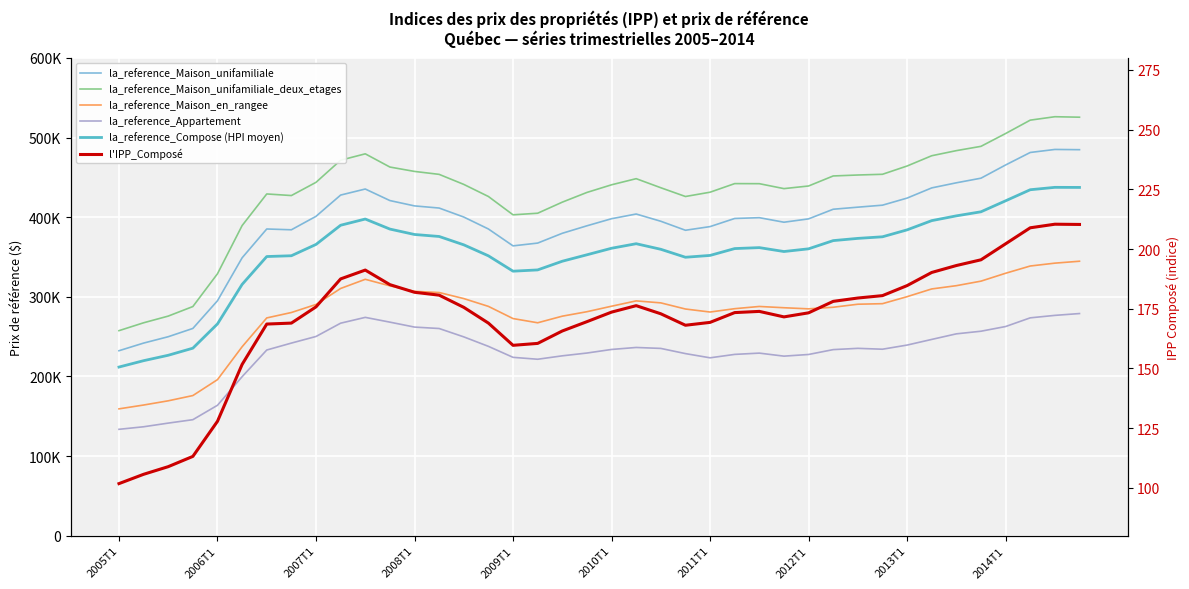

Which series has the largest range (max minus min)?

la_reference_Maison_unifamiliale_deux_etages